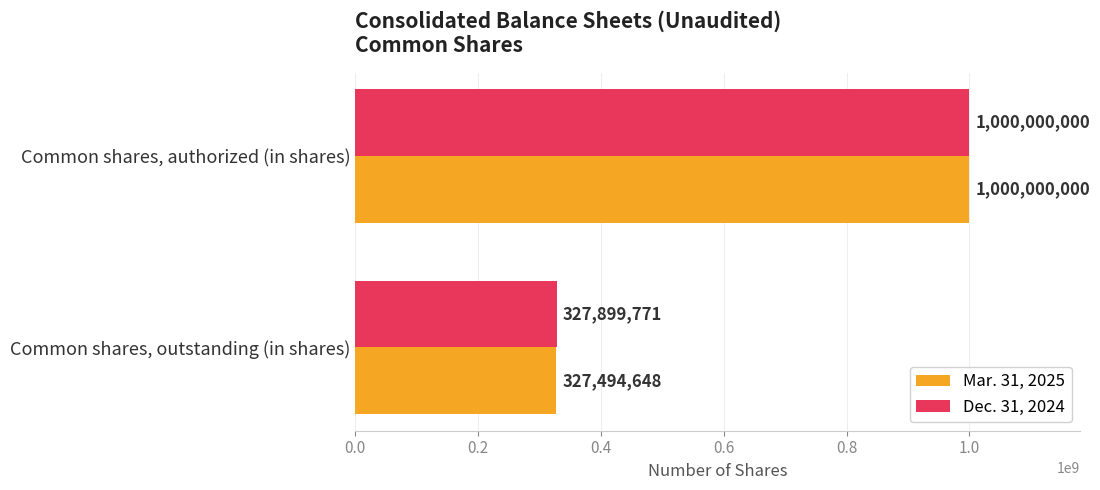

Which category has the highest value in the Mar. 31, 2025 series?

Common shares, authorized (in shares)